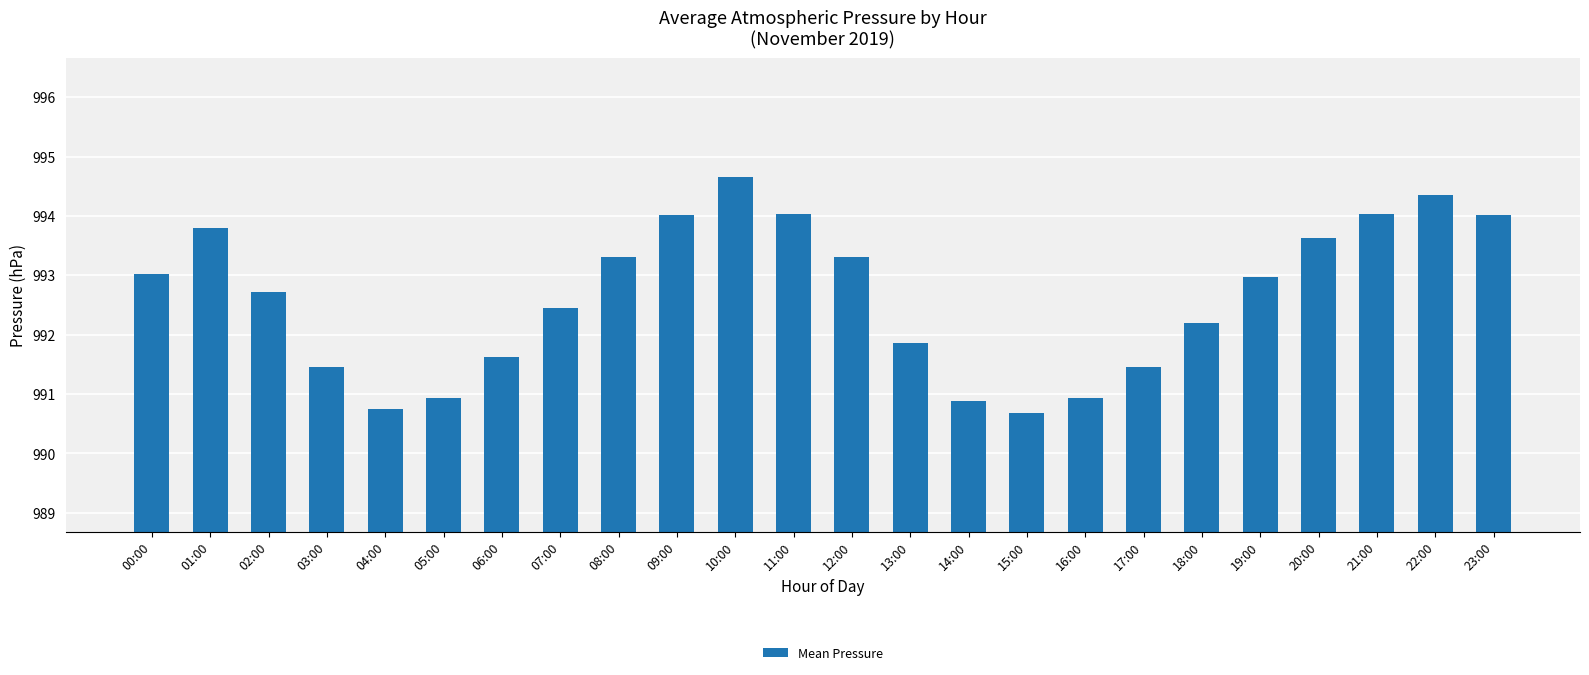

Is it true that the value at 09:00 is 1466.0?

False